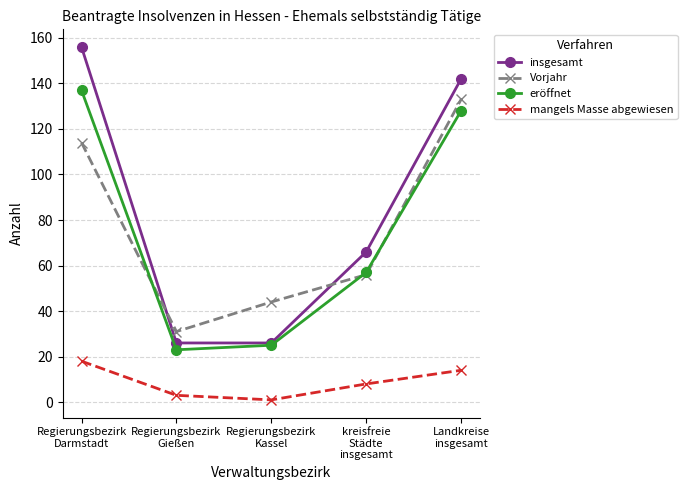

What are all the series names shown in the legend?

insgesamt, Vorjahr, eröffnet, mangels Masse abgewiesen